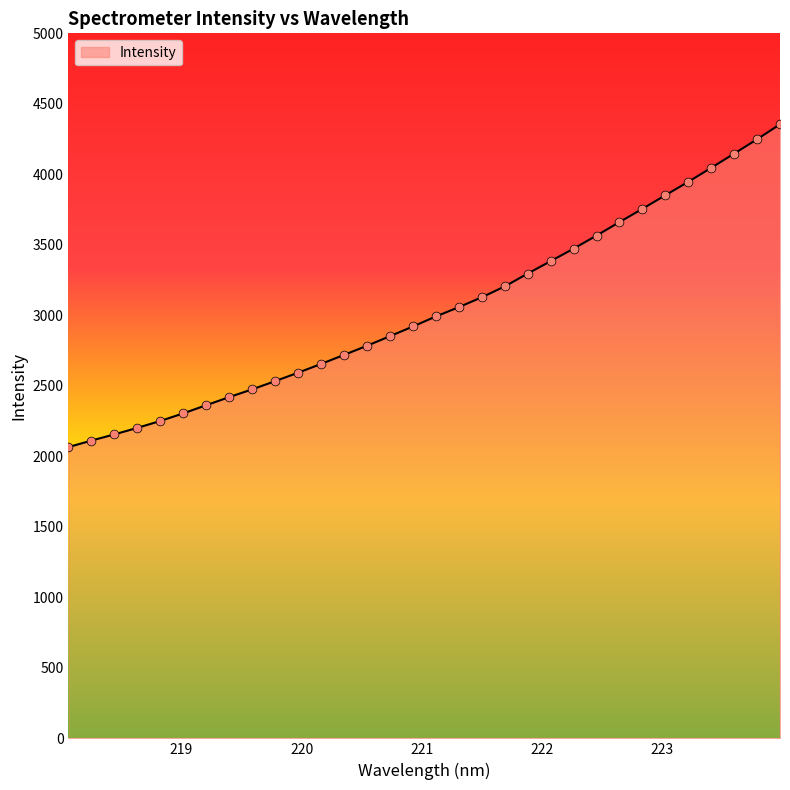

What is the smallest value displayed?

2065.7